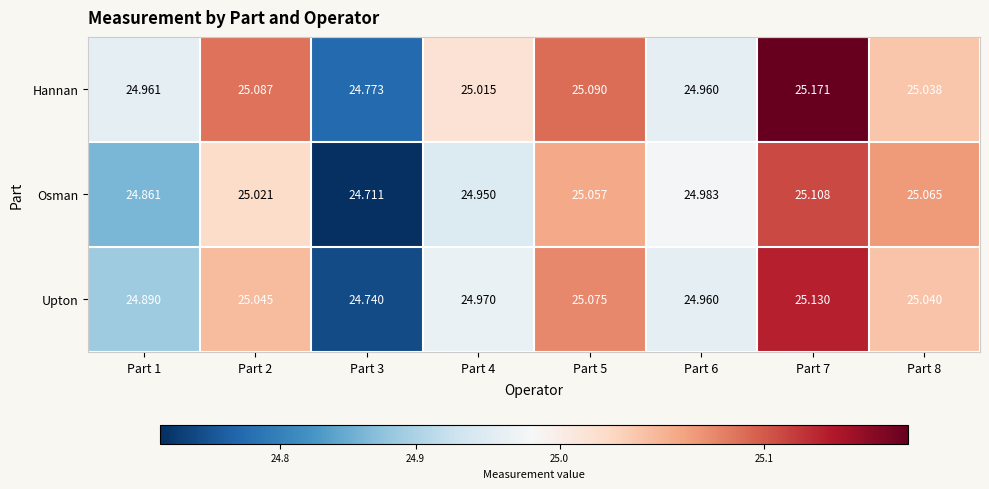

Is the value of Hannan at Part 7 greater than the value of Upton at Part 6?

Yes